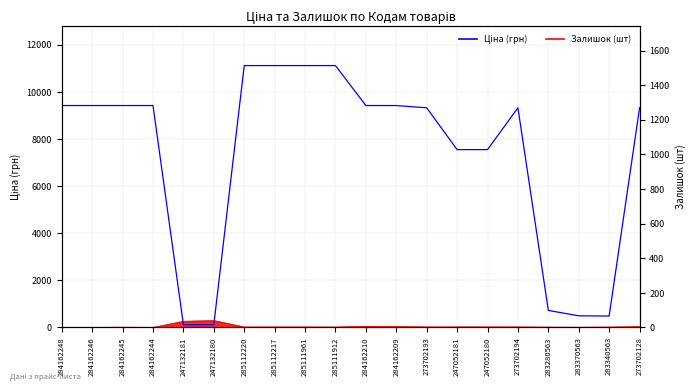

What is the greatest value displayed?

11113.6